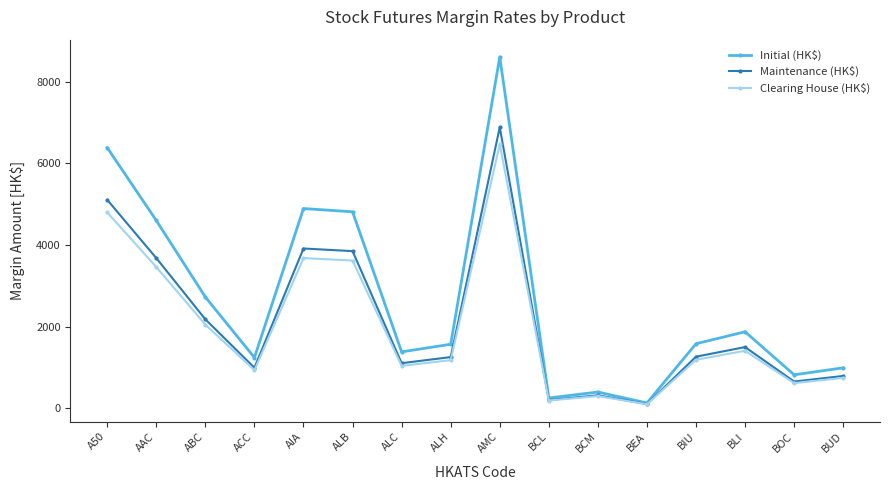

At which label is Initial (HK$) closest to 4368?

AAC